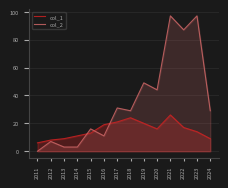

Read the col_2 value at 2012.

7